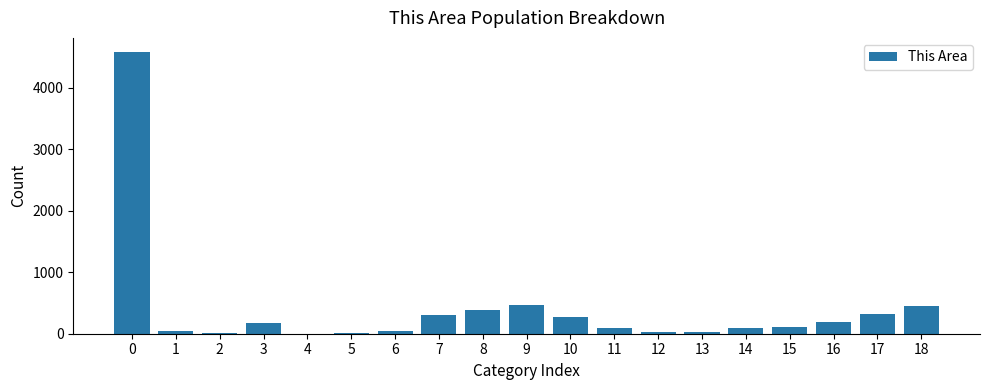

What is the maximum value shown in the chart?

4582